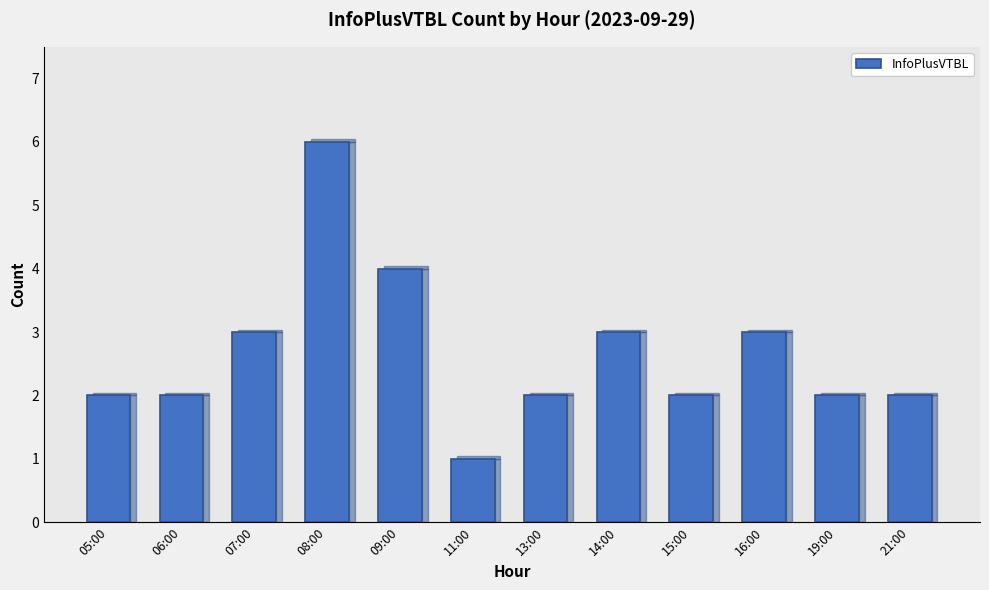

Reading left to right, transcribe all the data shown in this chart.

05:00=2	06:00=2	07:00=3	08:00=6	09:00=4	11:00=1	13:00=2	14:00=3	15:00=2	16:00=3	19:00=2	21:00=2